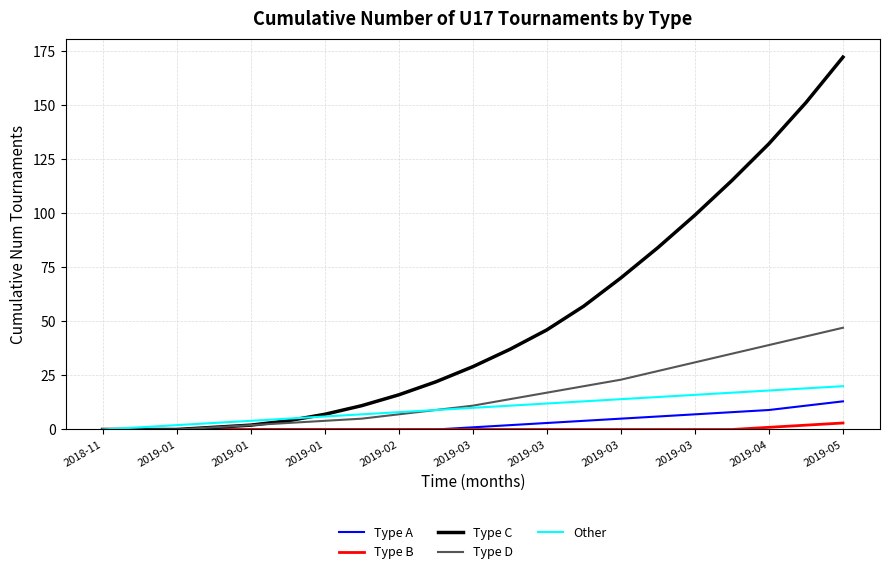

Does the chart display data point markers on the line(s)?

No